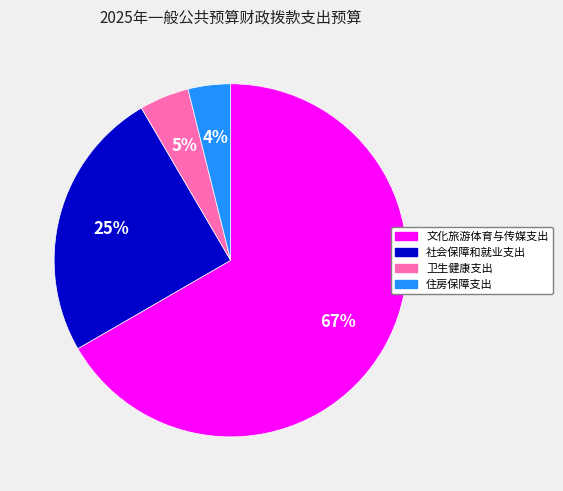

Does 社会保障和就业支出 account for over 50% of the chart?

No